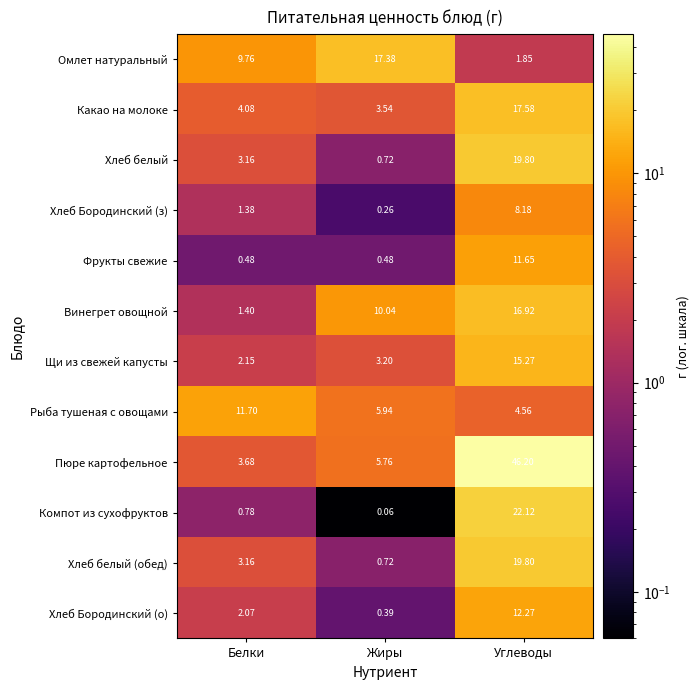

Which label corresponds to the largest value in the chart?

Углеводы